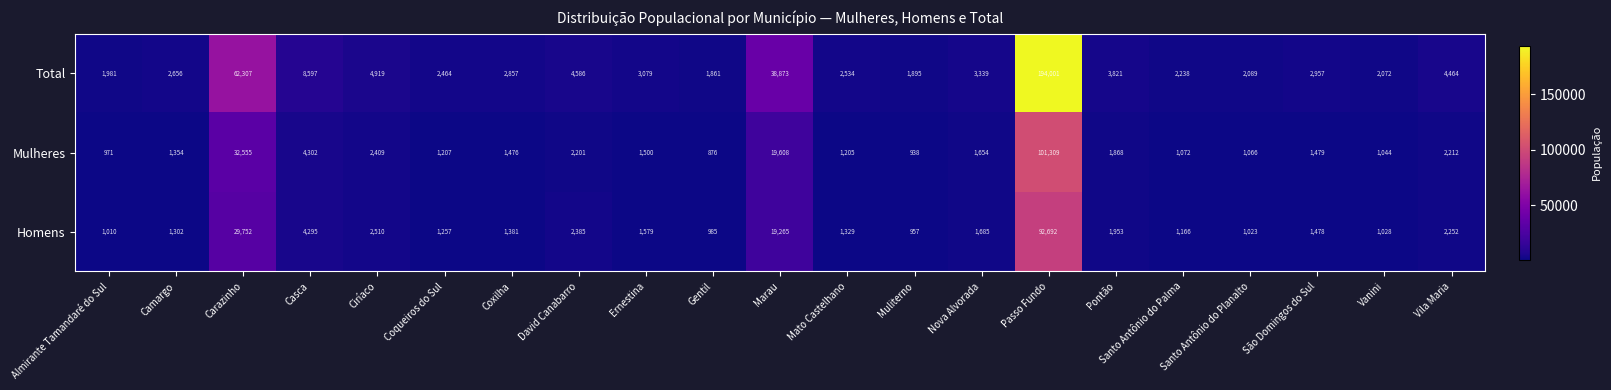

List the series in order of their peak value, lowest first.

Homens, Mulheres, Total